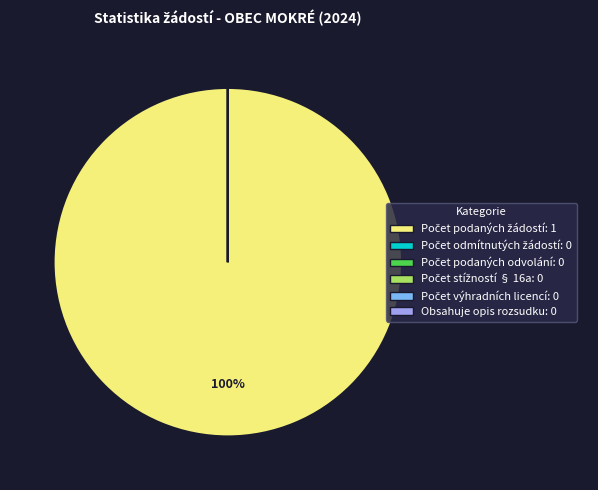

Which slice is the largest?

Počet podaných žádostí